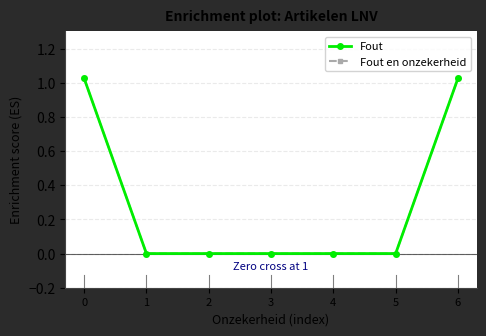

At 0, list the series in order from smallest to largest.

Fout, Fout en onzekerheid